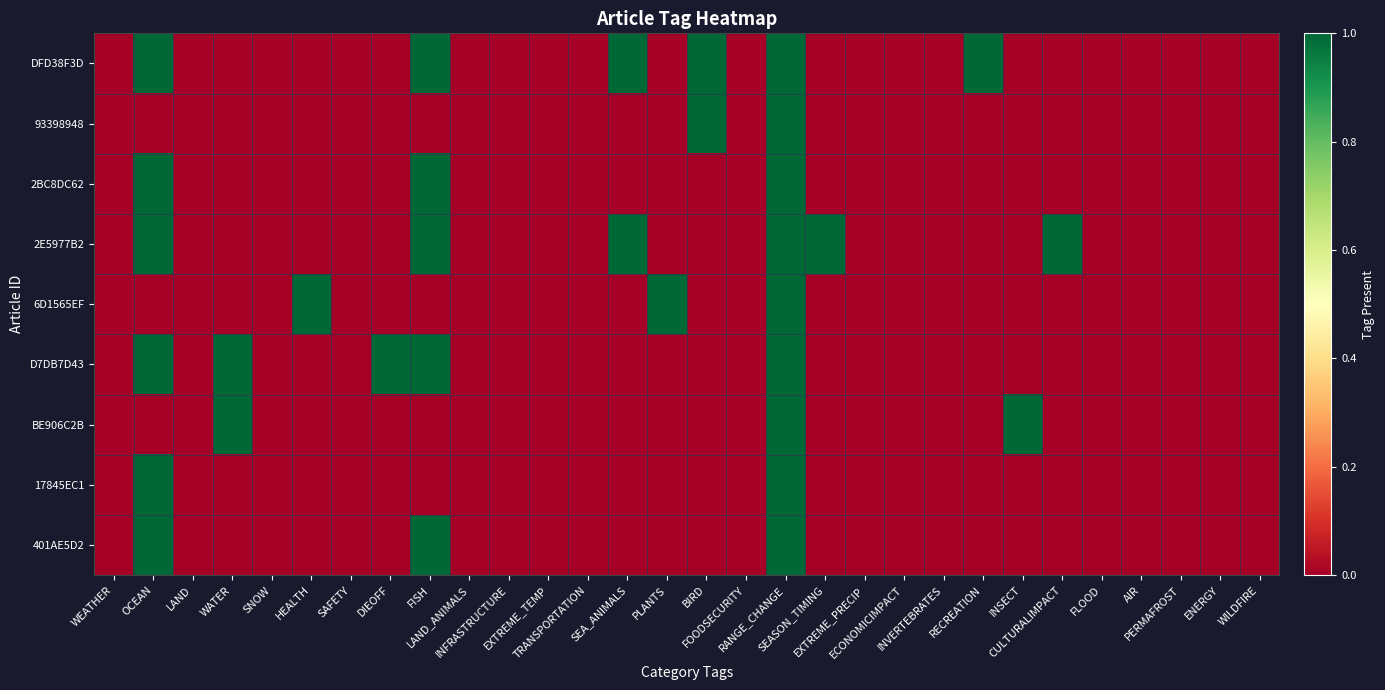

At EXTREME_TEMP, list the series in order from smallest to largest.

DFD38F3D, 93398948, 2BC8DC62, 2E5977B2, 6D1565EF, D7DB7D43, BE906C2B, 17845EC1, 401AE5D2